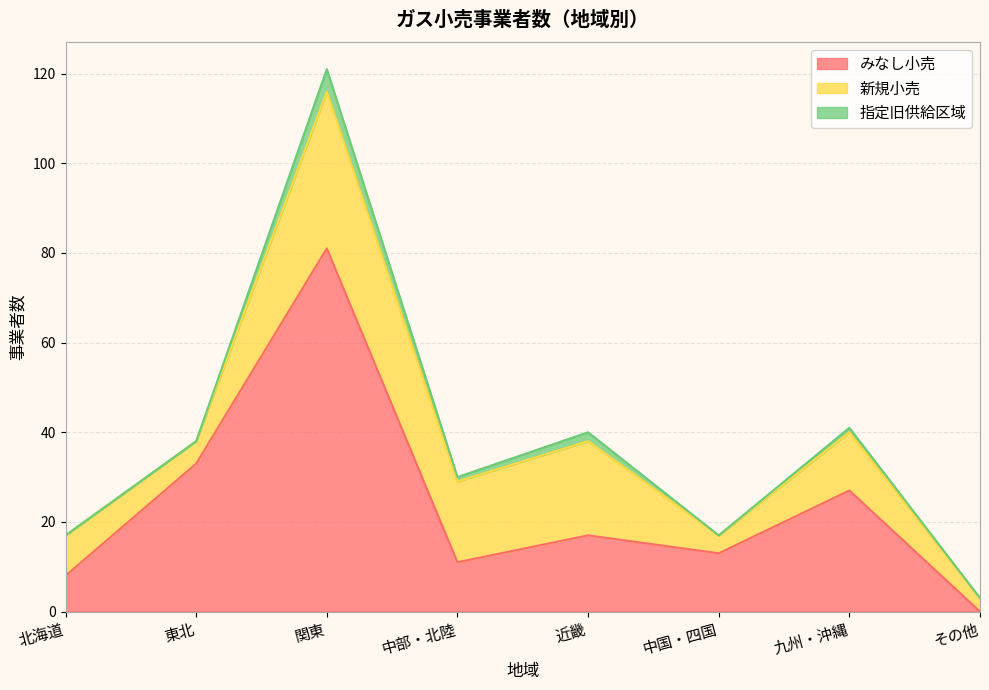

Which series has the widest spread of values?

みなし小売